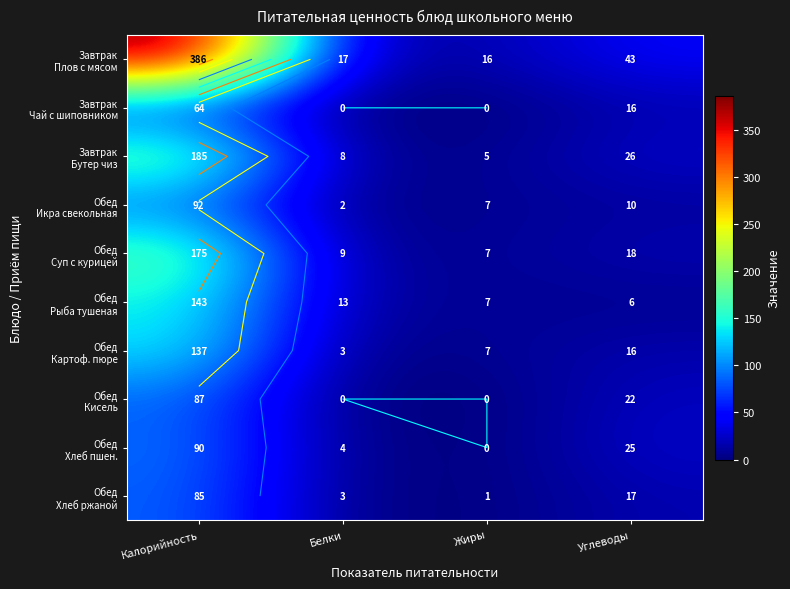

Is the value of Обед Хлеб пшен. at Углеводы greater than the value of Обед Рыба тушеная at Калорийность?

No